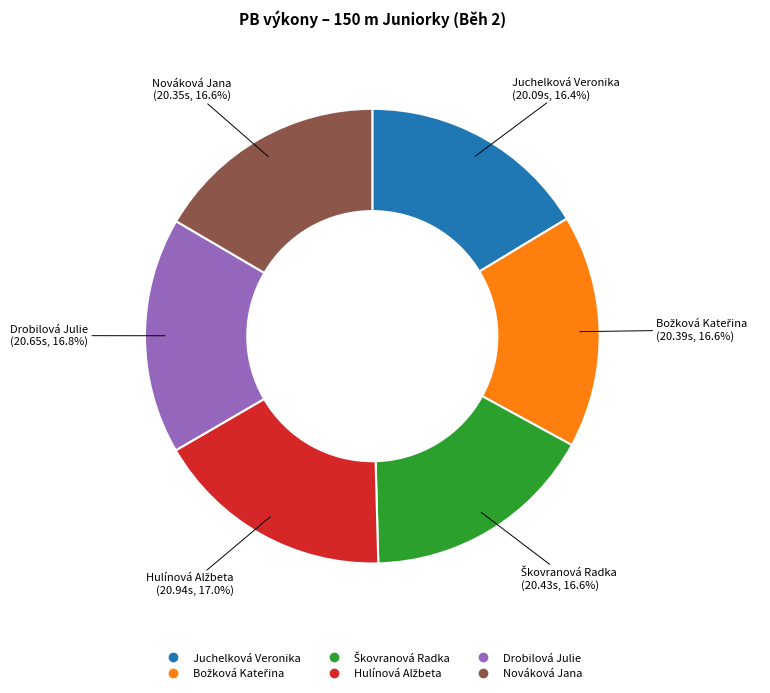

Does Juchelková Veronika represent more than half of the total?

No